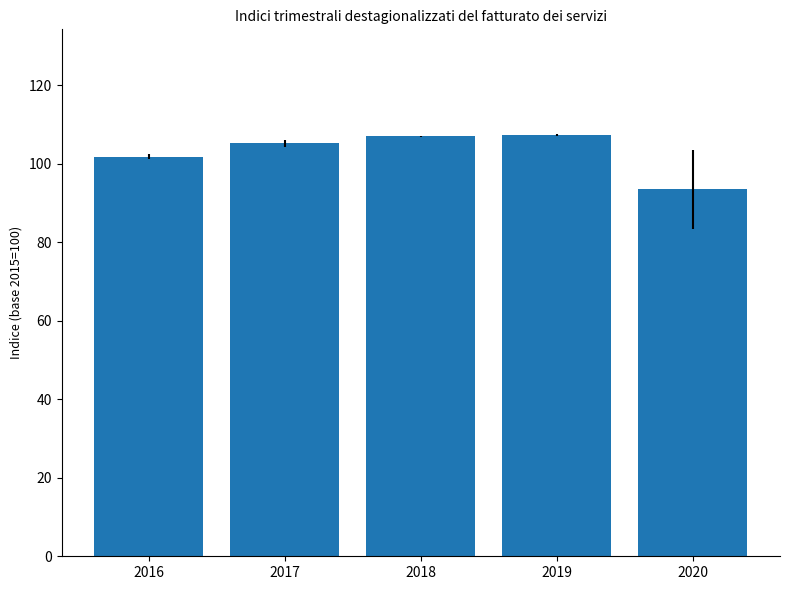

What is the sum of the values at 2018 and 2019?

214.3